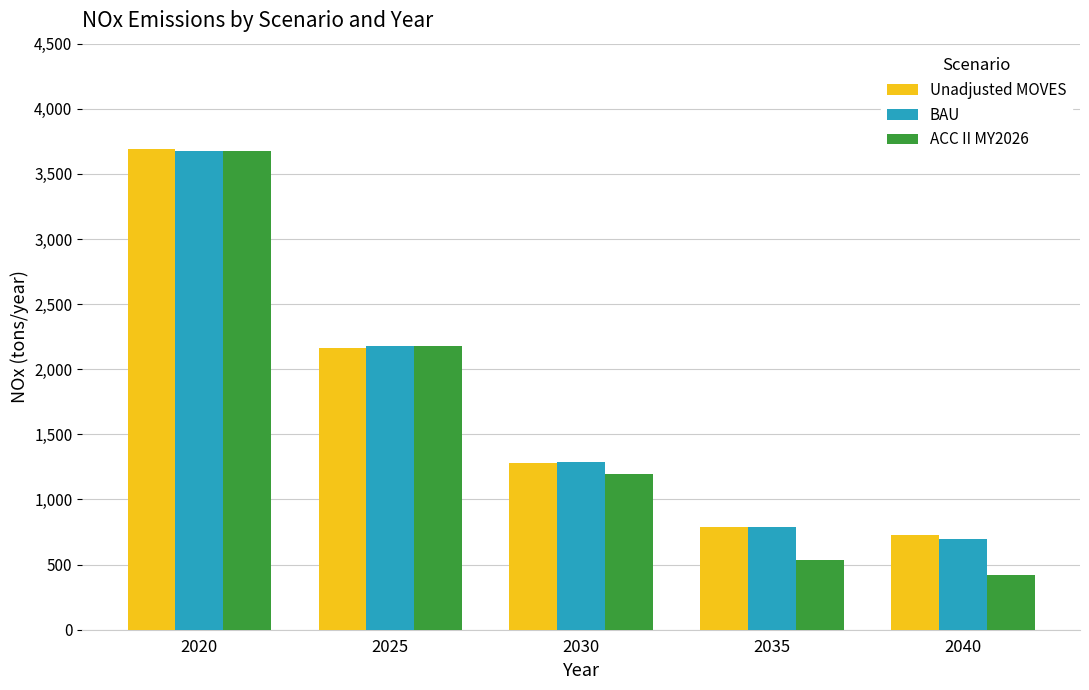

How many values in the Unadjusted MOVES series are below 1280?

2